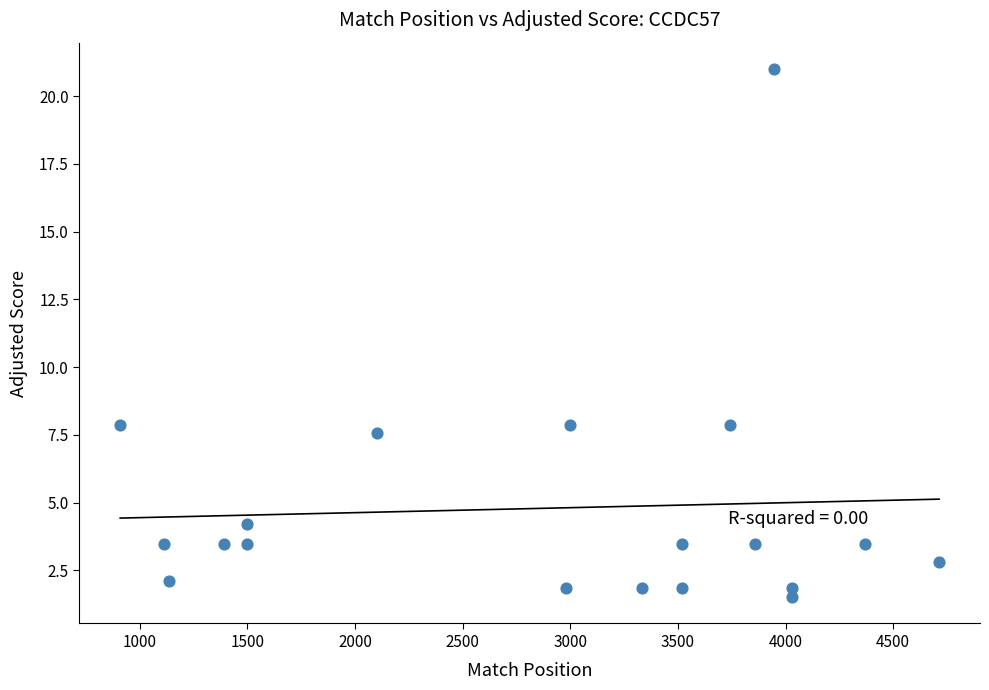

What is the range of Y values (max minus min)?

19.5